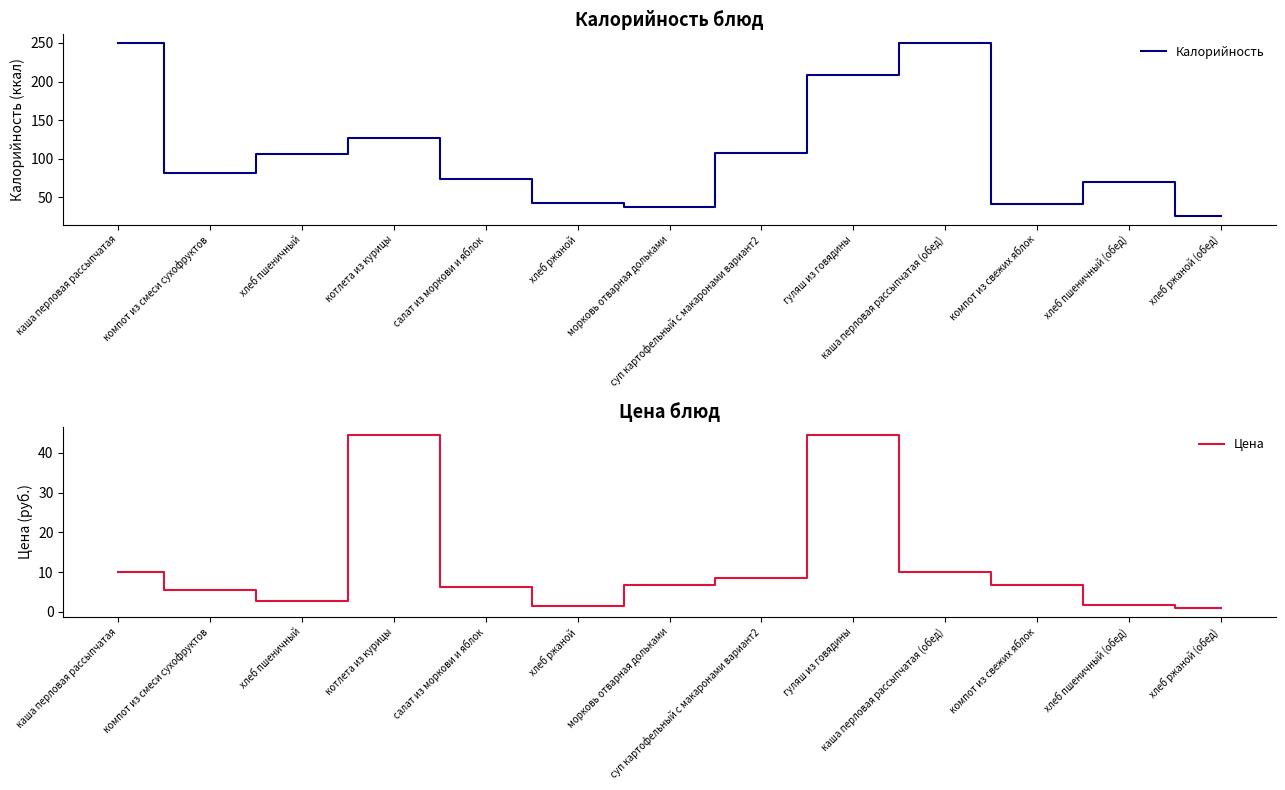

What is the label of the 5th point from the left?

салат из моркови и яблок